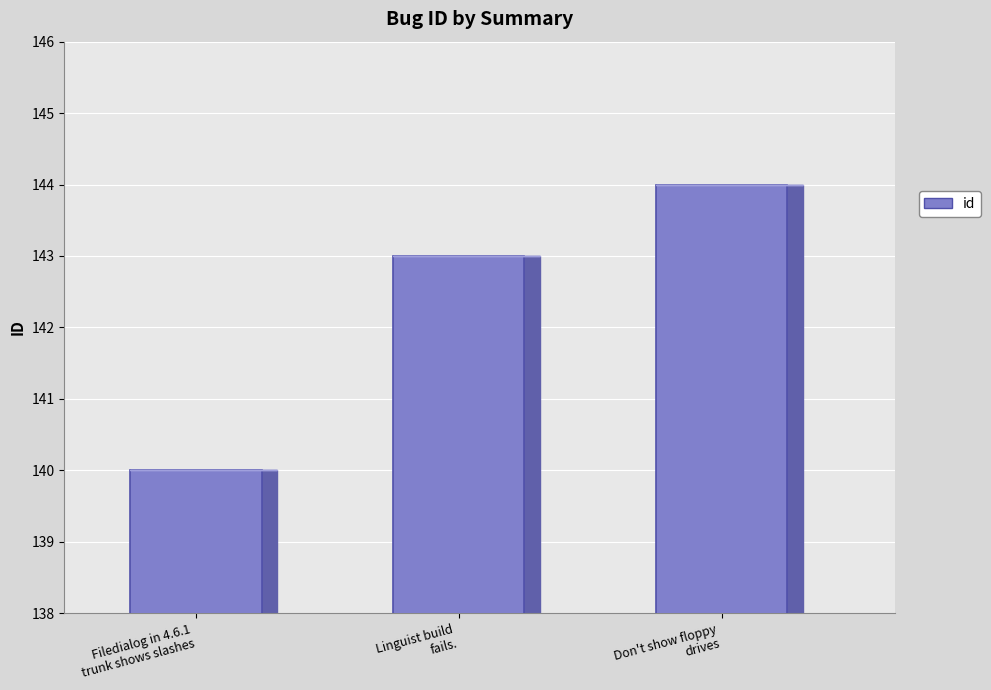

Reading left to right, list all the values displayed in this chart.

Filedialog in 4.6.1
trunk shows slashes=140	Linguist build
fails.=143	Don't show floppy
drives=144